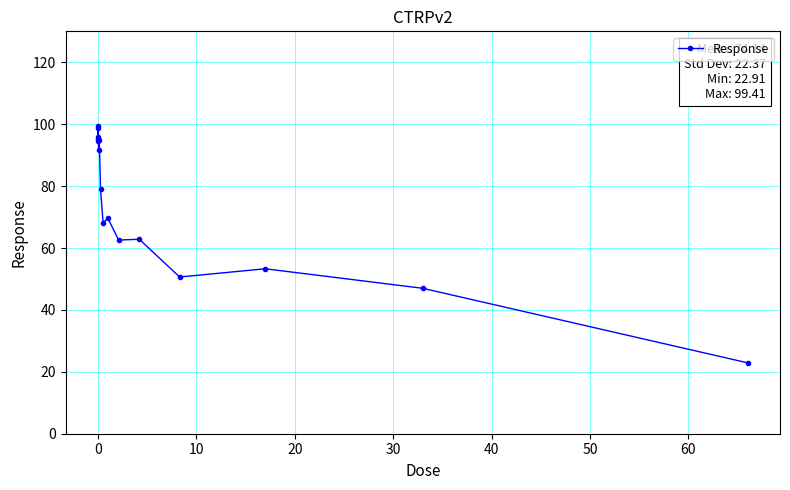

True or false: the data has more than 0 interior local peaks.

True